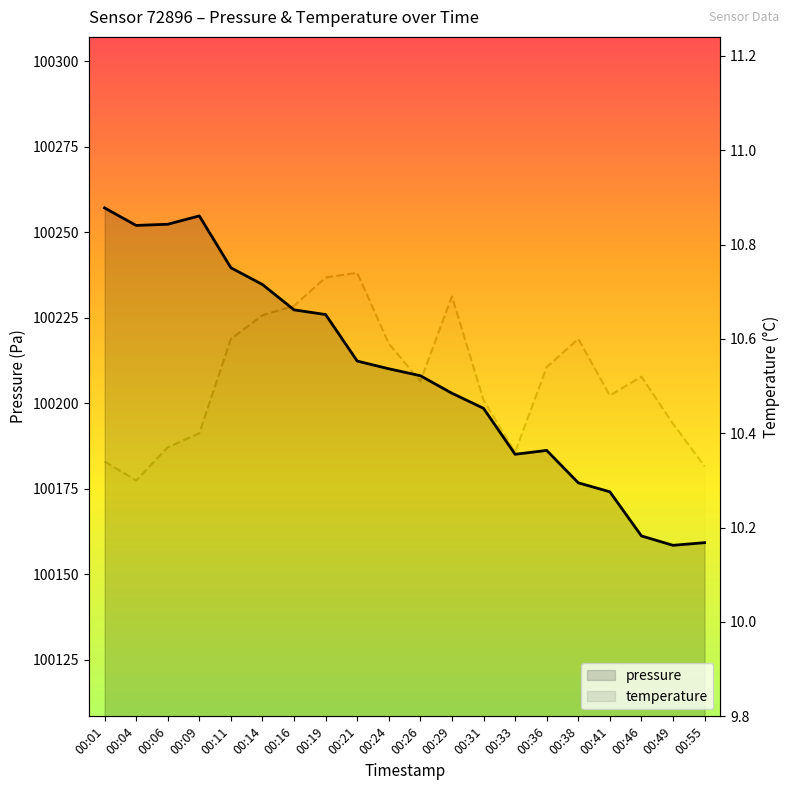

Is it true that pressure equals 100227.3 at 00:16?

True